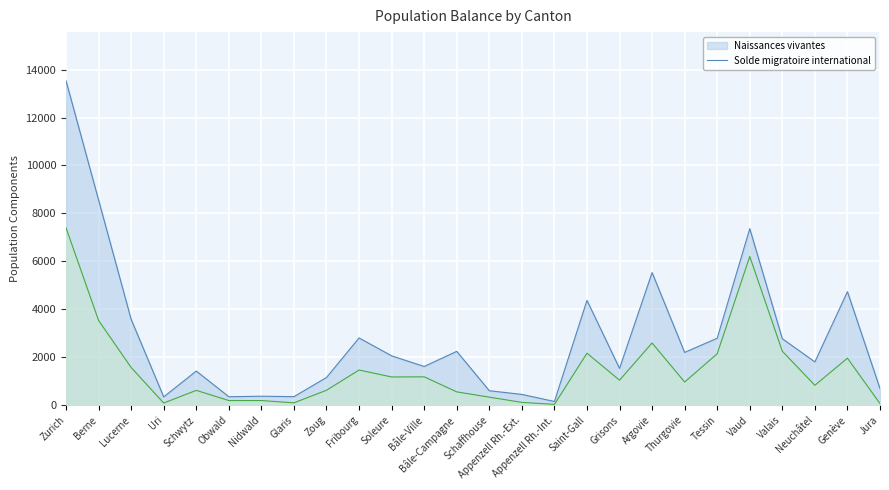

At which category does Solde migratoire international reach its first local peak?

Schwytz